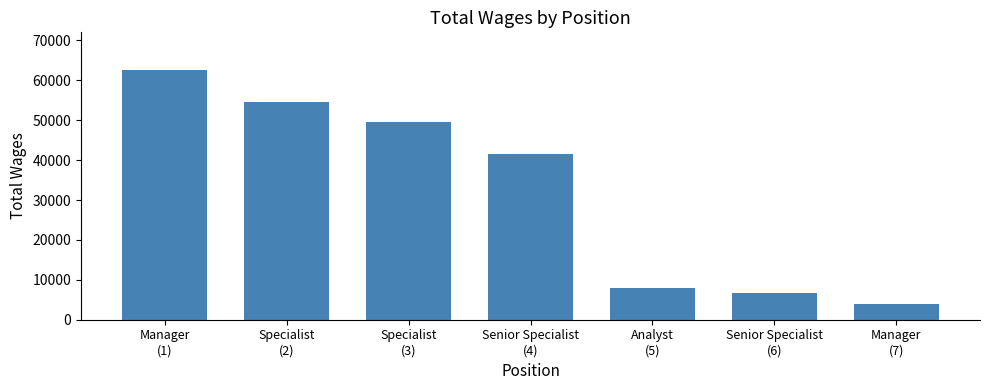

At which label is the value closest to 33265?

Senior Specialist
(4)